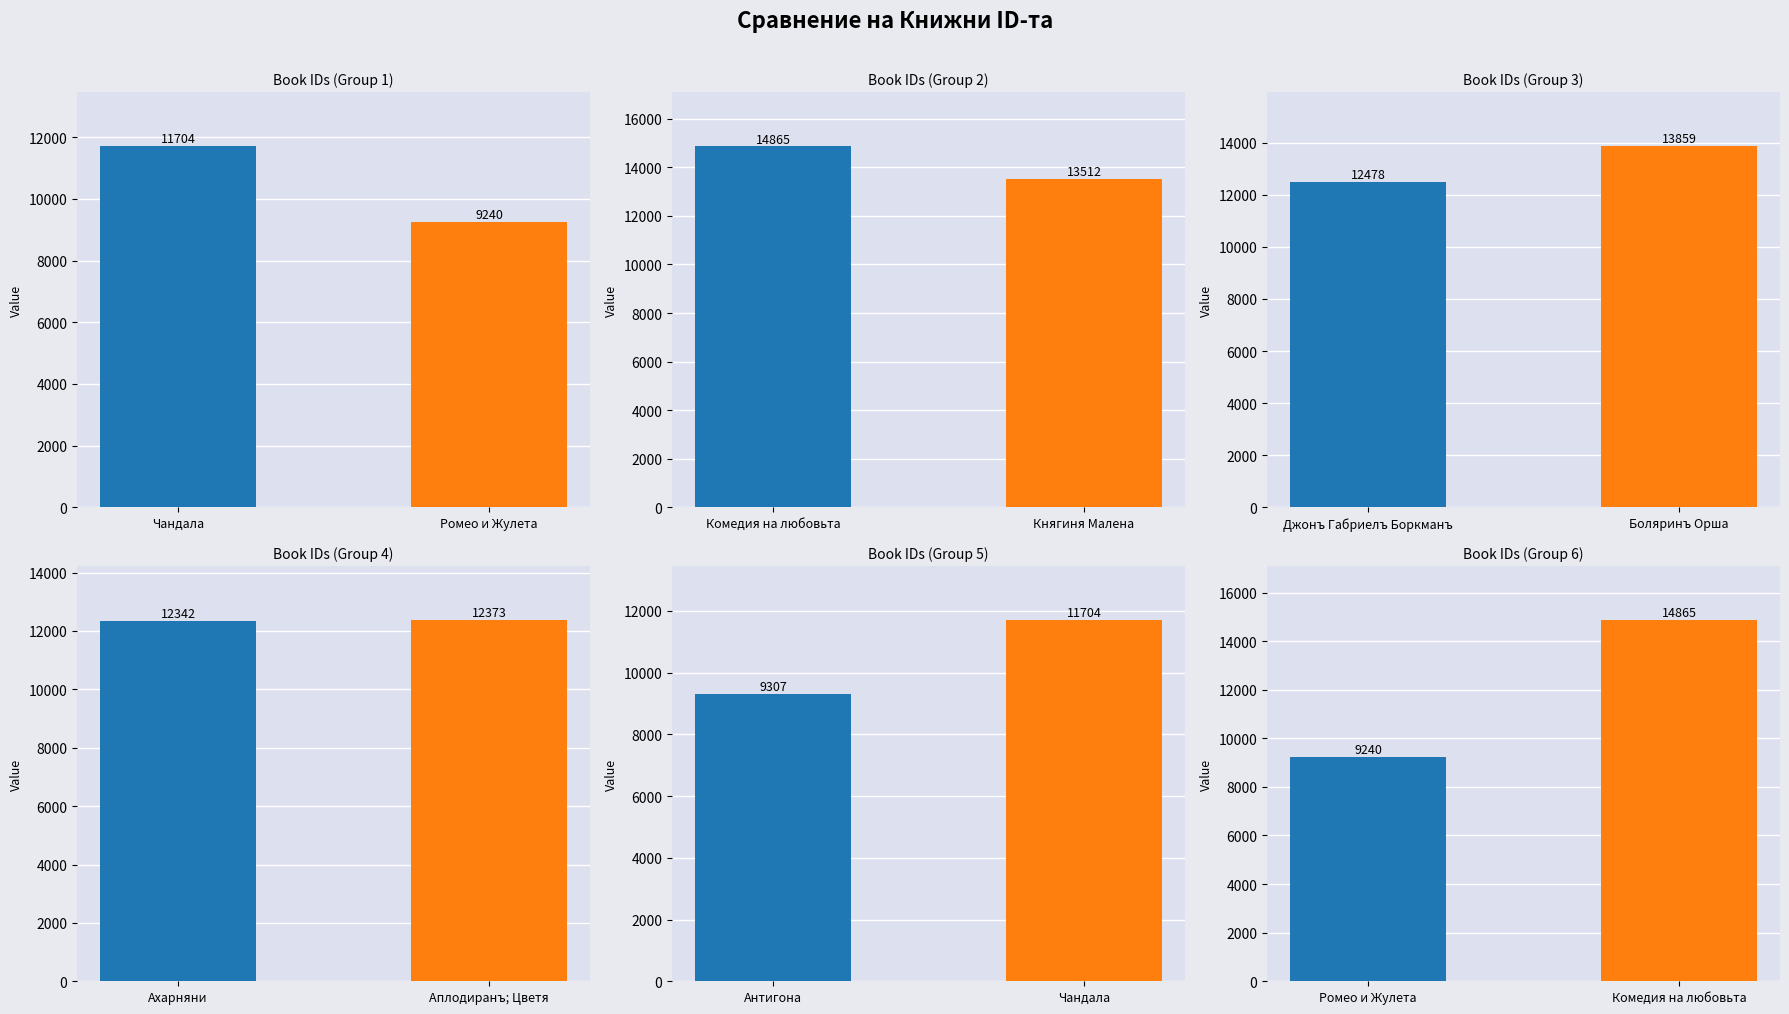

At which label is the value closest to 12052?

Ахарняни